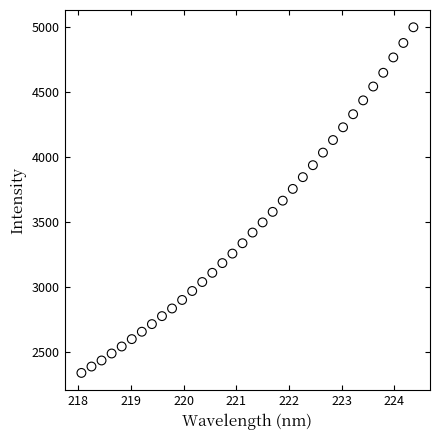

What is the range of Y values (max minus min)?

2657.5